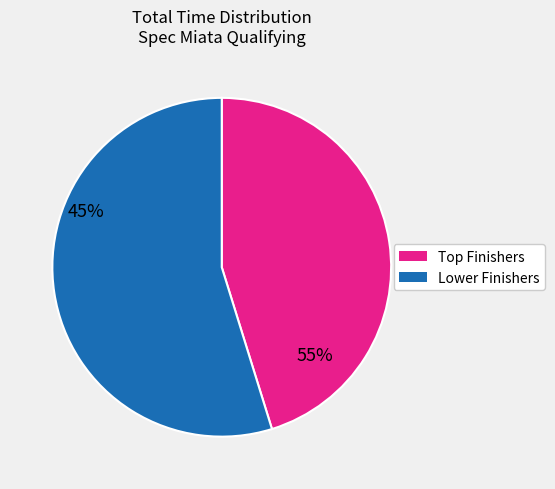

How many segments does this pie chart have?

2